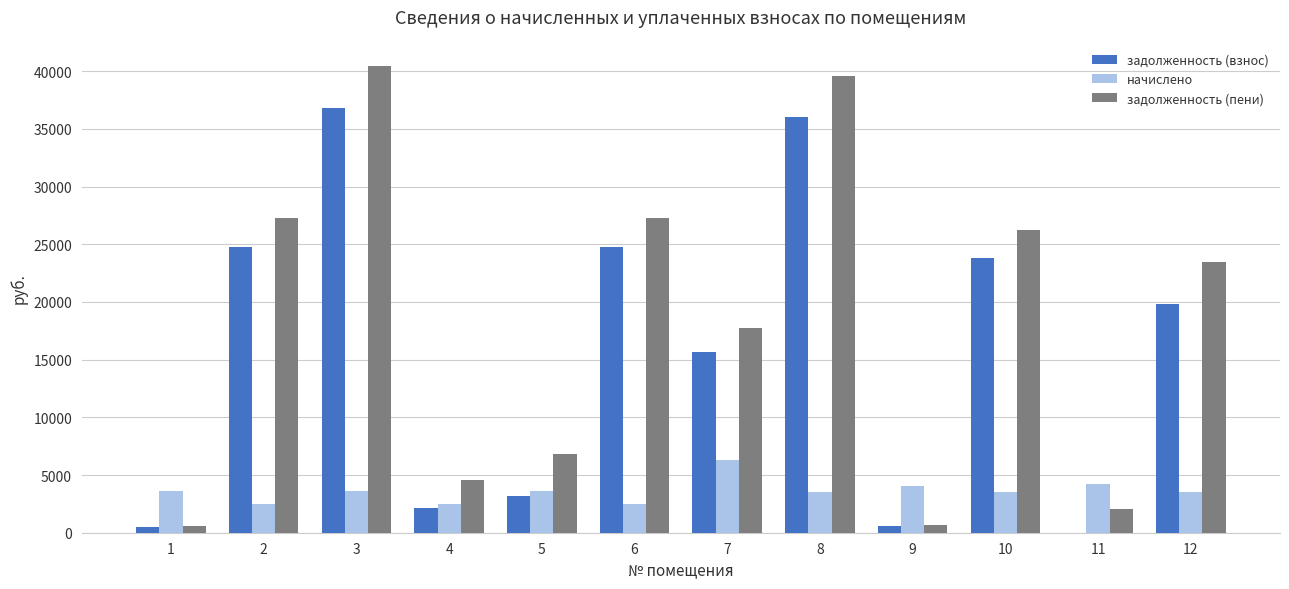

How many values in задолженность (взнос) are above zero?

11